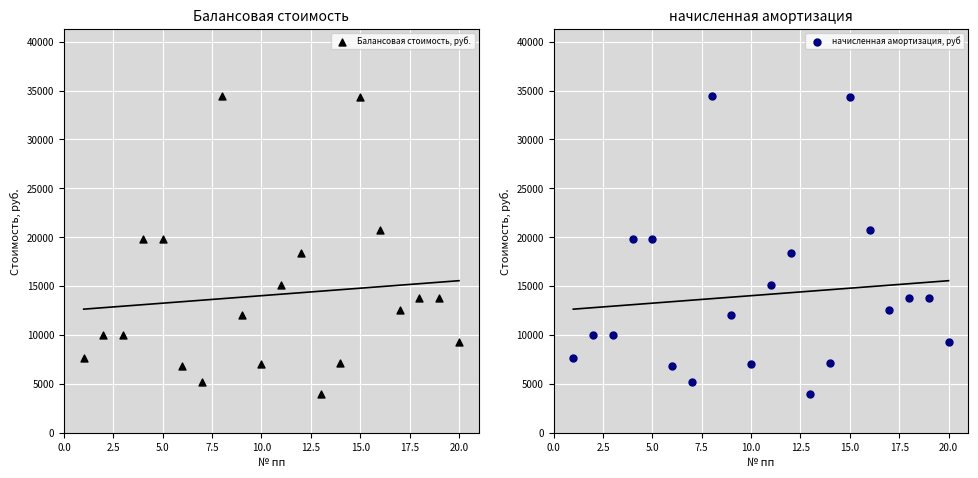

Which series has the widest spread of Y values?

Балансовая стоимость, руб.